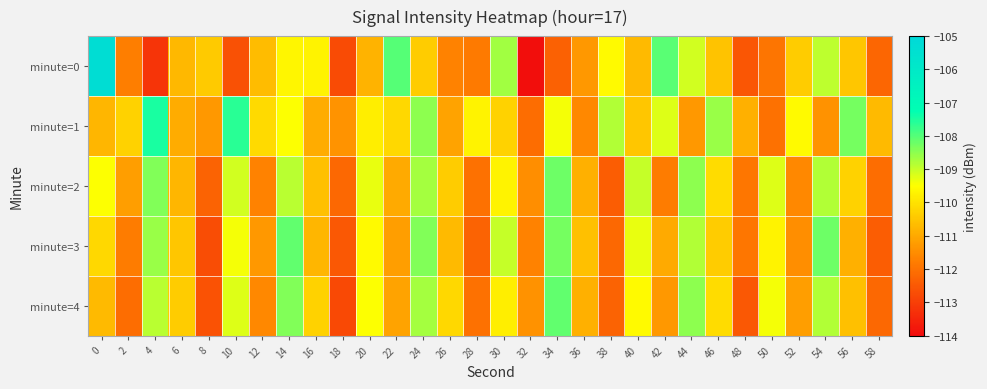

At which category is the sum across all series the highest?

14